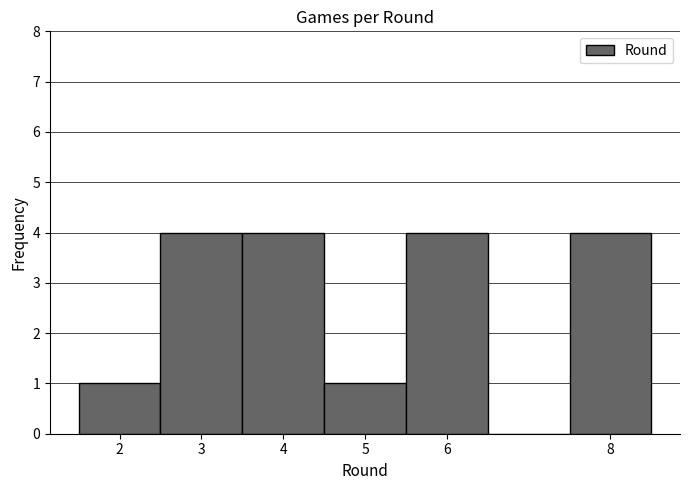

Reading left to right, transcribe this chart: for each bar, give the range it covers on the x-axis and its height. The values are not printed on the chart, so give them approximately, as read against the axis.

1.5 to 2.5: 1
2.5 to 3.5: 4
3.5 to 4.5: 4
4.5 to 5.5: 1
5.5 to 6.5: 4
6.5 to 7.5: 0
7.5 to 8.5: 4